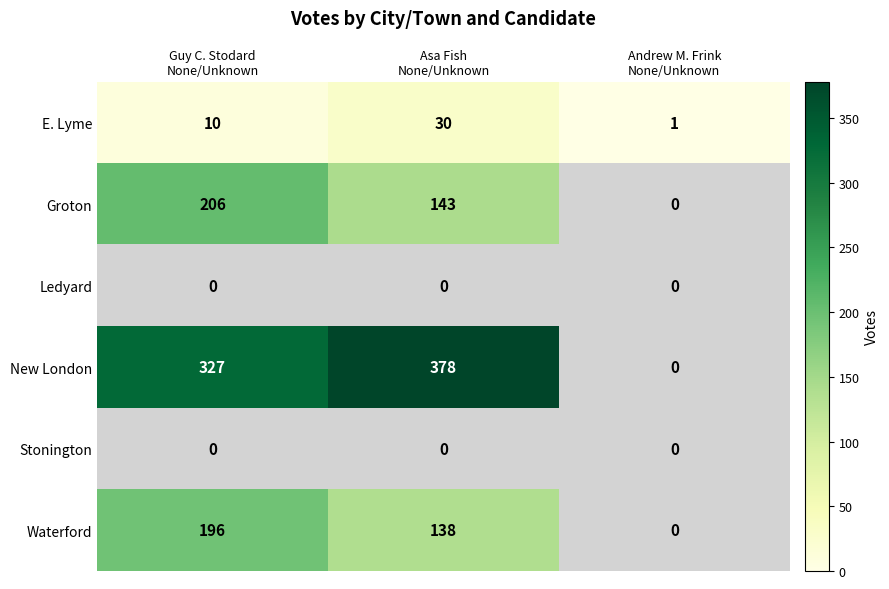

Count the Groton values in the range 0 to 206.

3